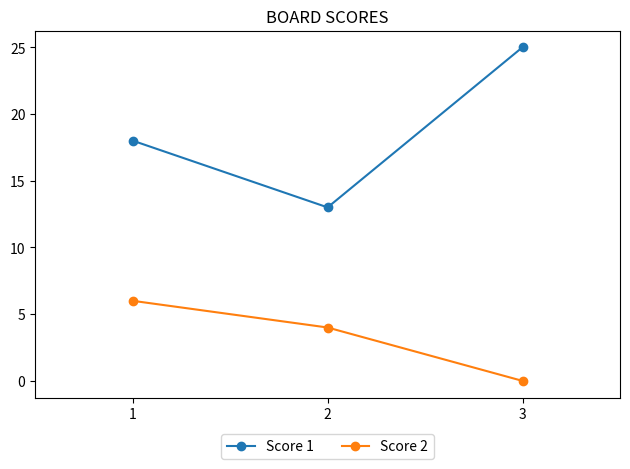

What is the difference between the maximum and minimum values in the Score 1 series?

12